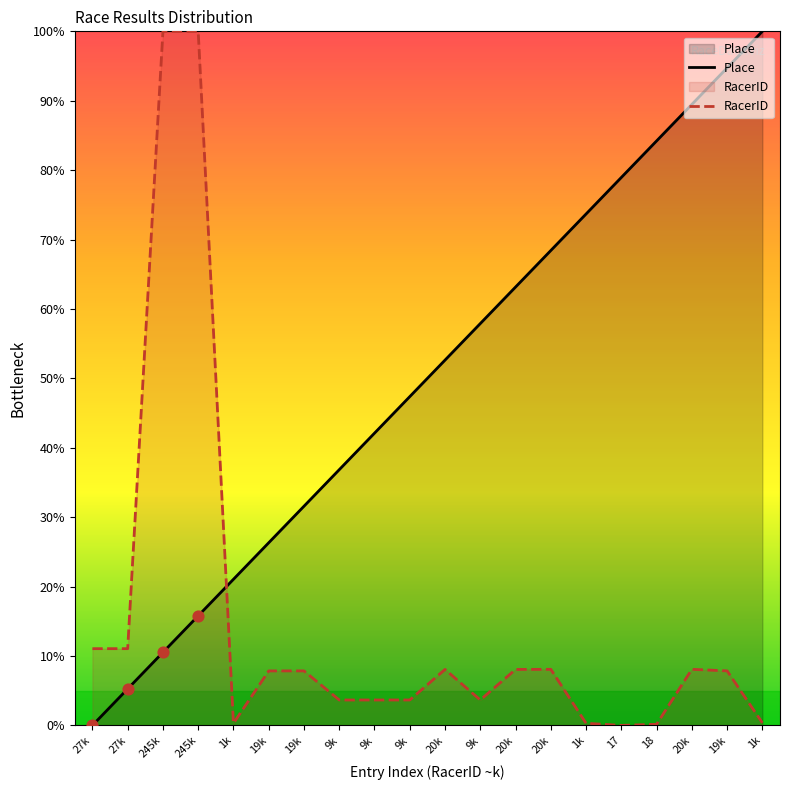

Which series has the largest Y range (max minus min)?

Place